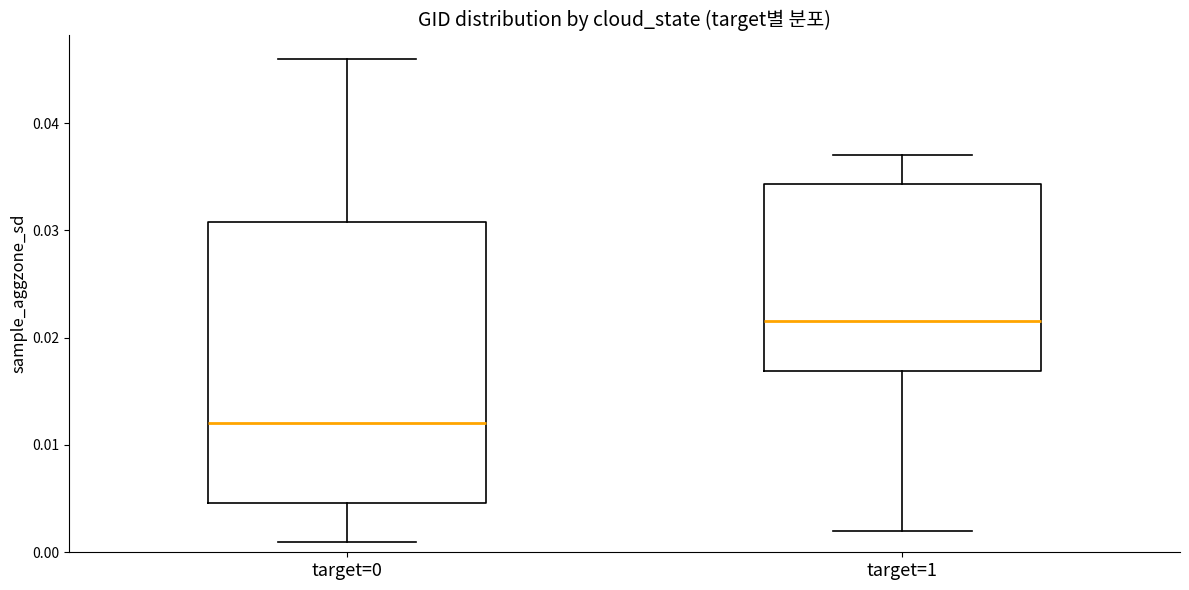

Comparing the boxes themselves (not the whiskers), which one is the tallest?

target=0